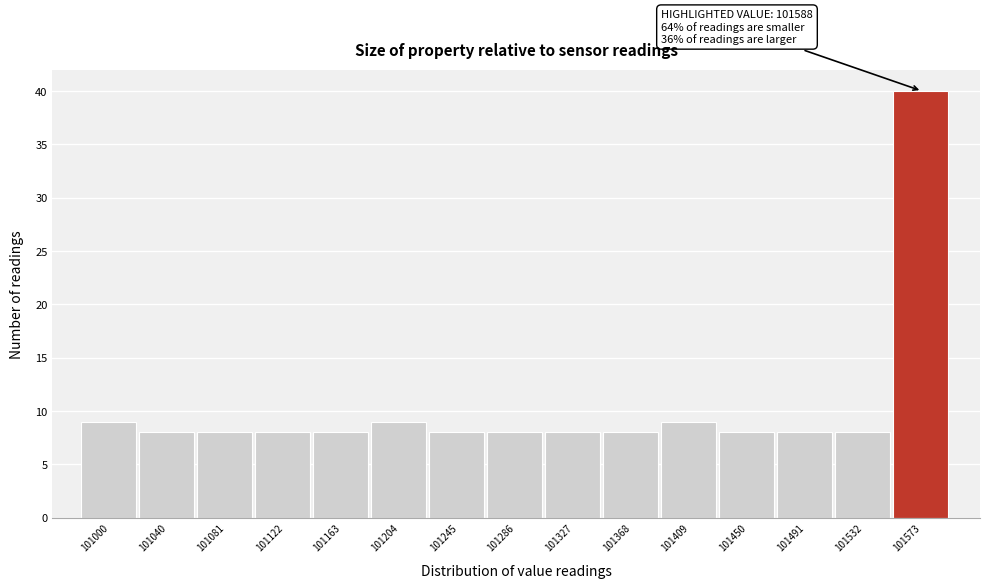

Reading right to left, transcribe all the data shown in this chart.

101573=40	101532=8	101491=8	101450=8	101409=9	101368=8	101327=8	101286=8	101245=8	101204=9	101163=8	101122=8	101081=8	101040=8	101000=9